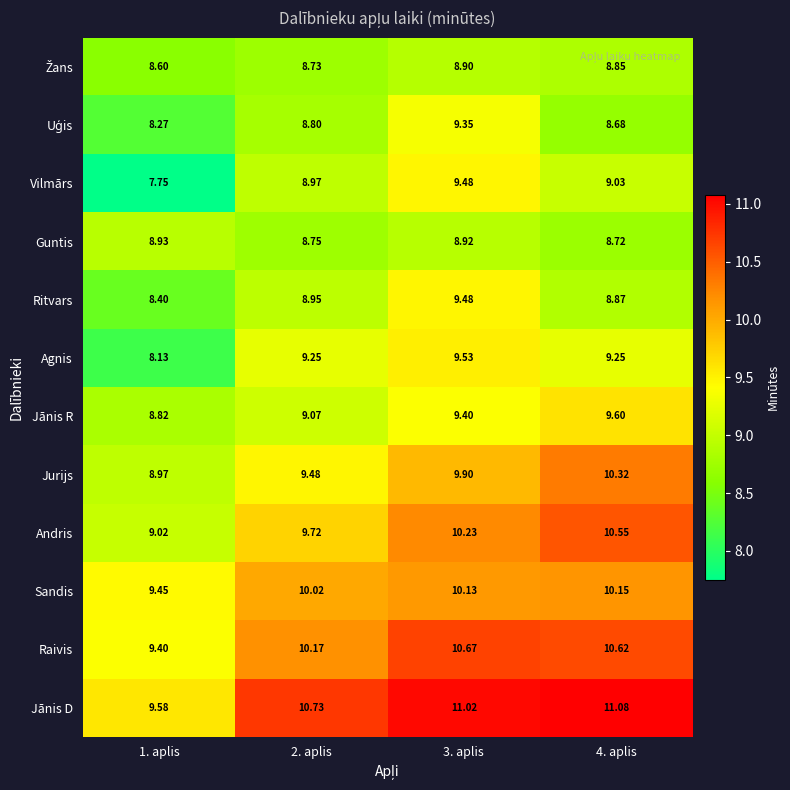

How many distinct data groups are displayed?

12